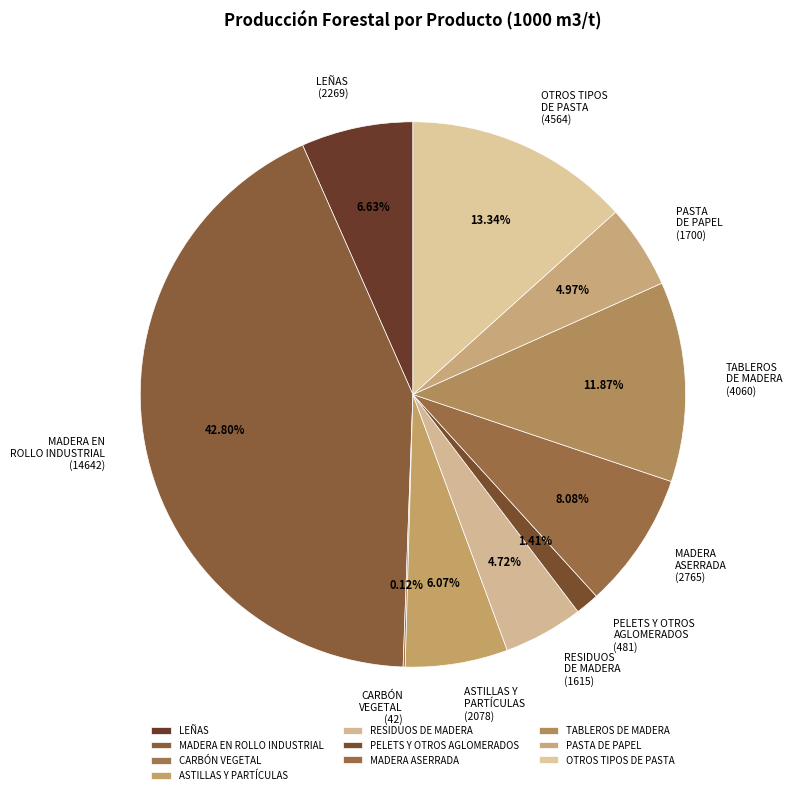

To the nearest percent, what portion does RESIDUOS DE MADERA represent?

5%